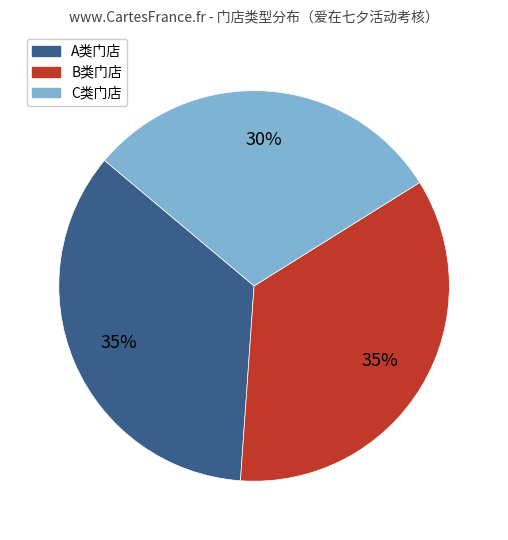

Does any single category account for the majority?

No